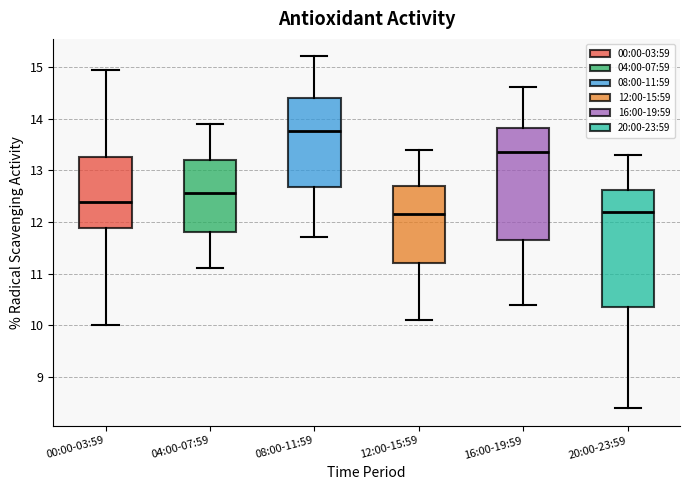

Where does the upper whisker of the box for 00:00-03:59 end on the y-axis? The values are not printed on the chart, so give them approximately, as read against the axis.

14.9